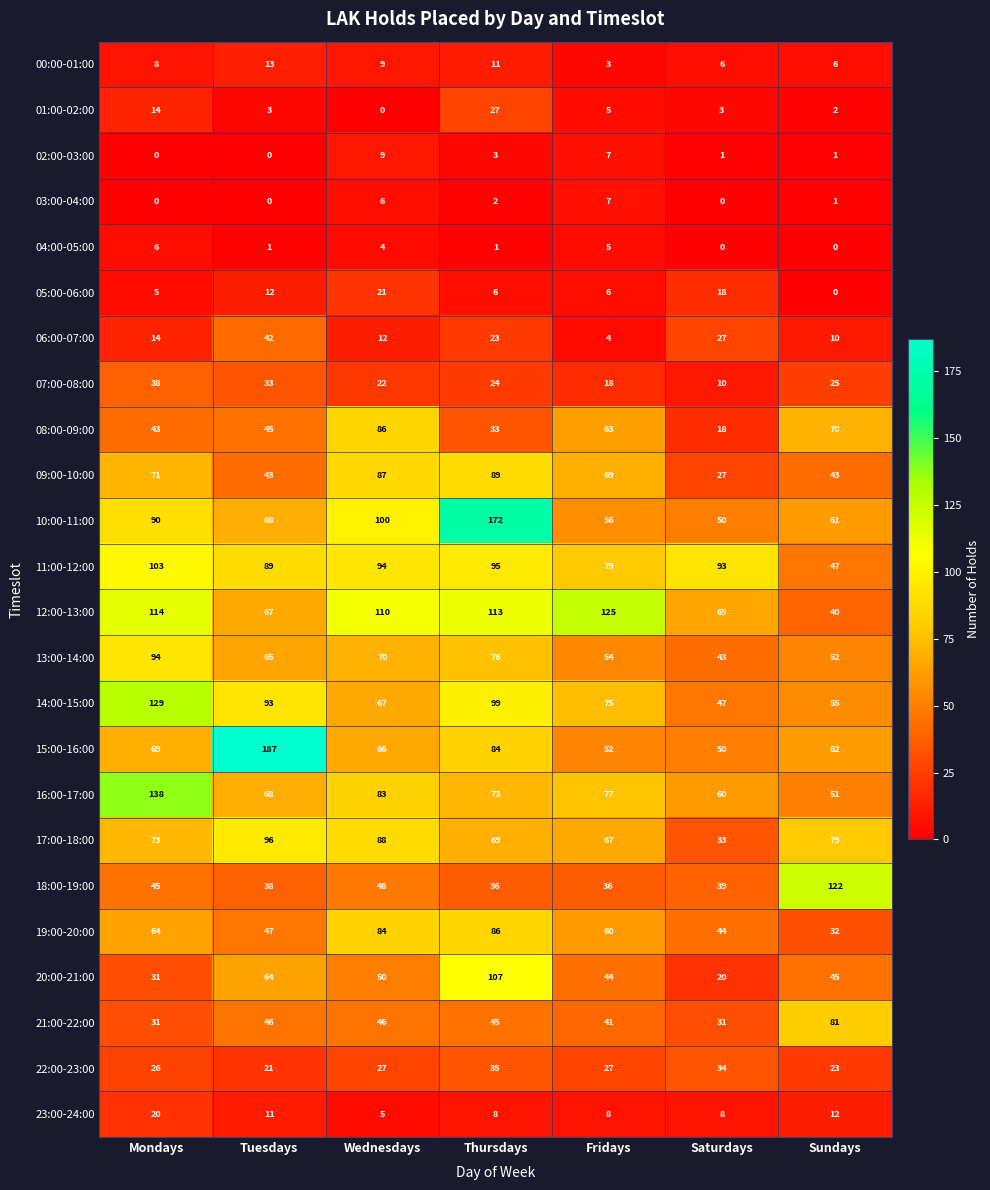

How many categories are shown in the chart?

7